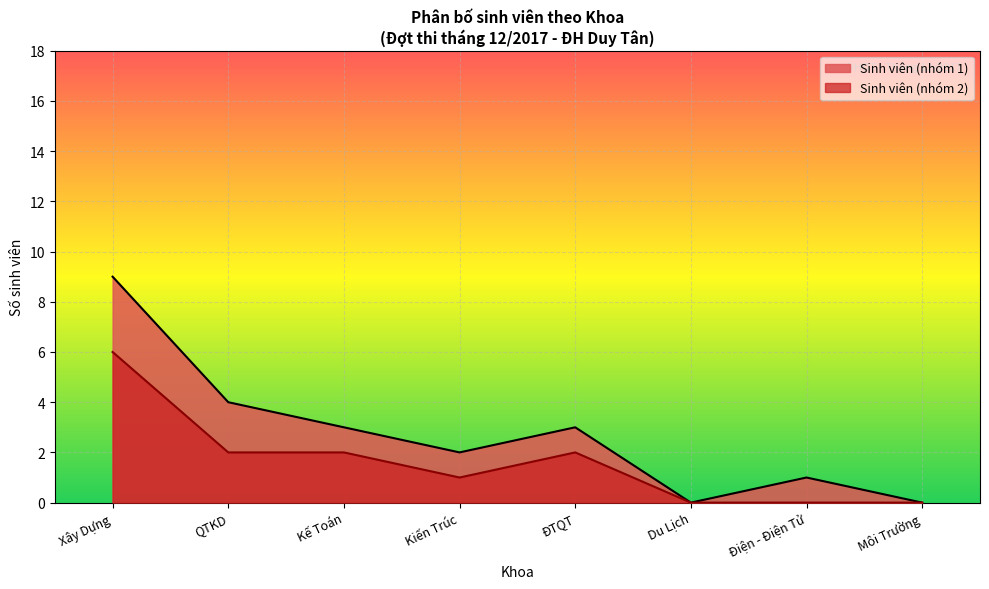

Rank the series by their maximum value, from lowest to highest.

Sinh viên (nhóm 2), Sinh viên (nhóm 1)